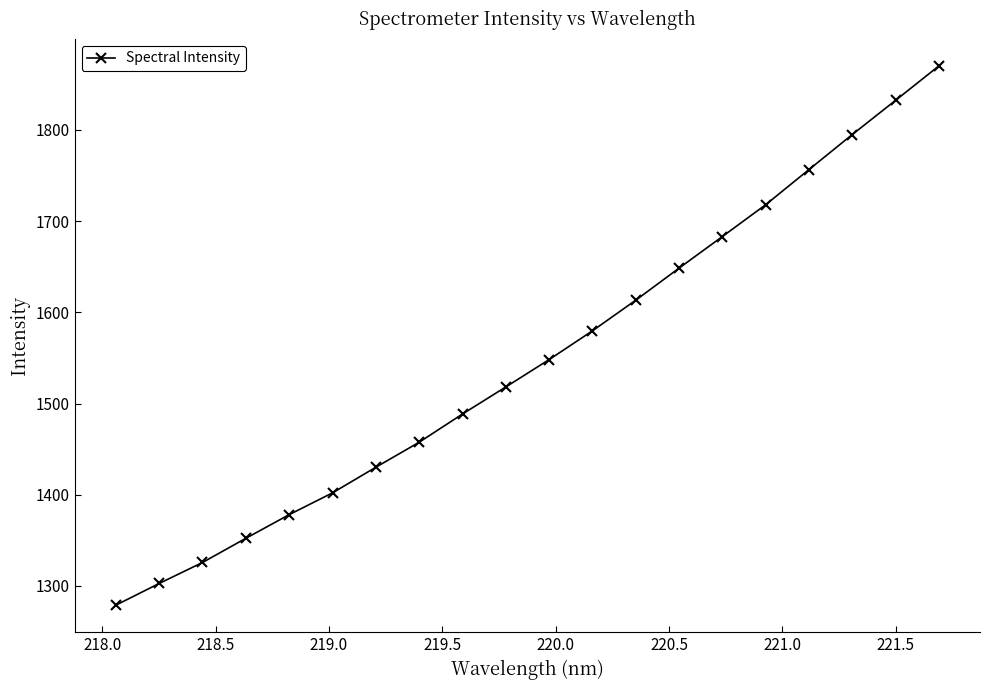

True or false: the data has more than 1 interior local peaks.

False